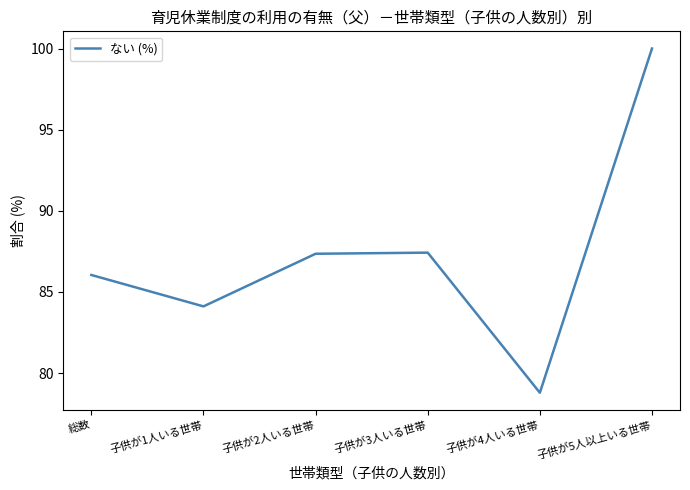

The chart shows a value of 56.9 at 子供が3人いる世帯. True or false?

False